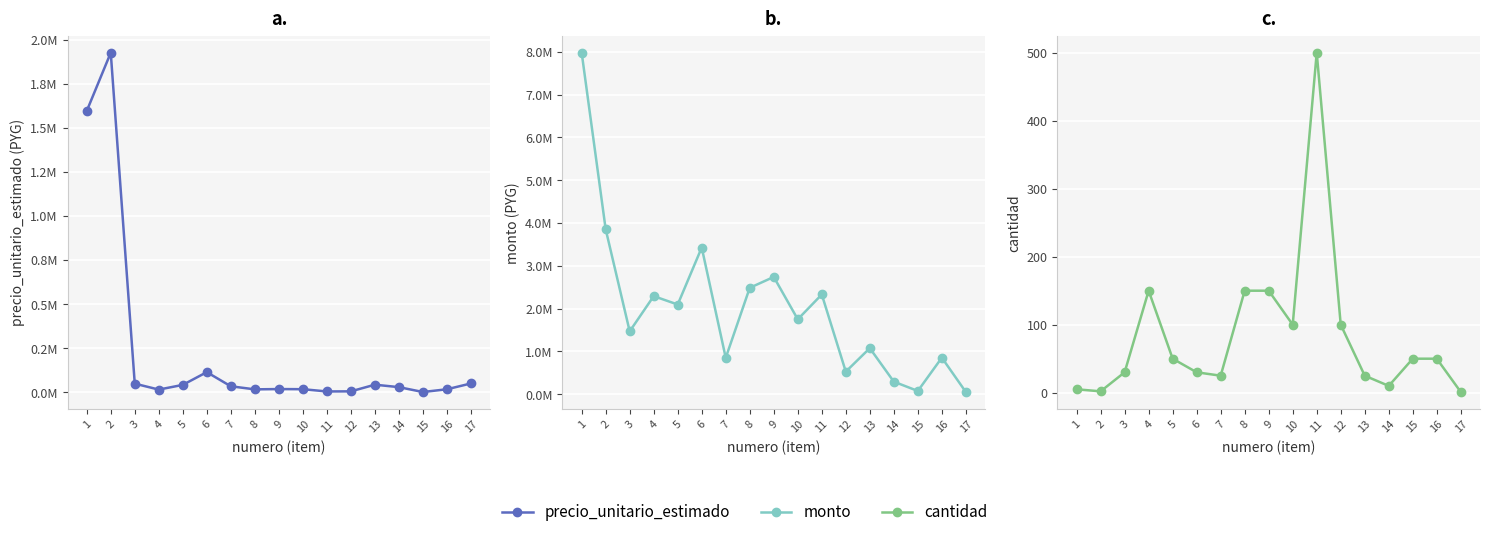

True or false: cantidad and precio_unitario_estimado intersect in this chart.

False